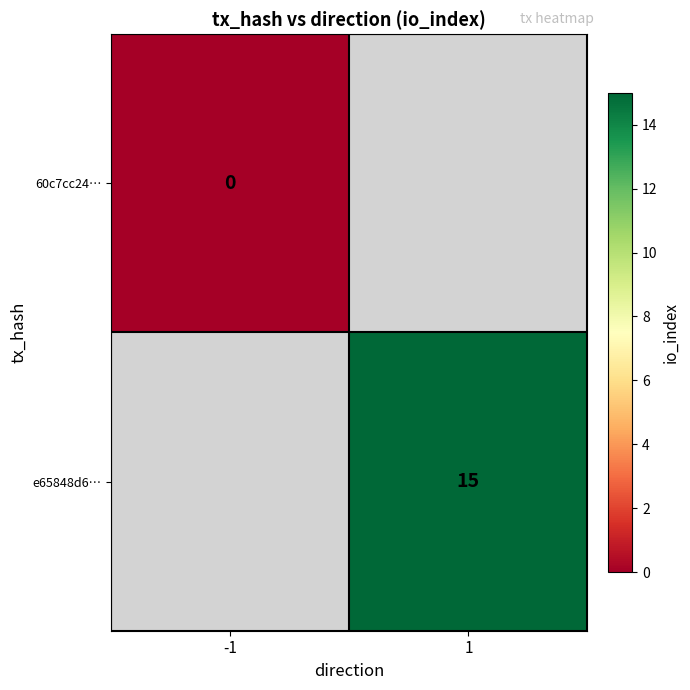

Is the value of 60c7cc24… at -1 greater than the value of e65848d6… at 1?

No